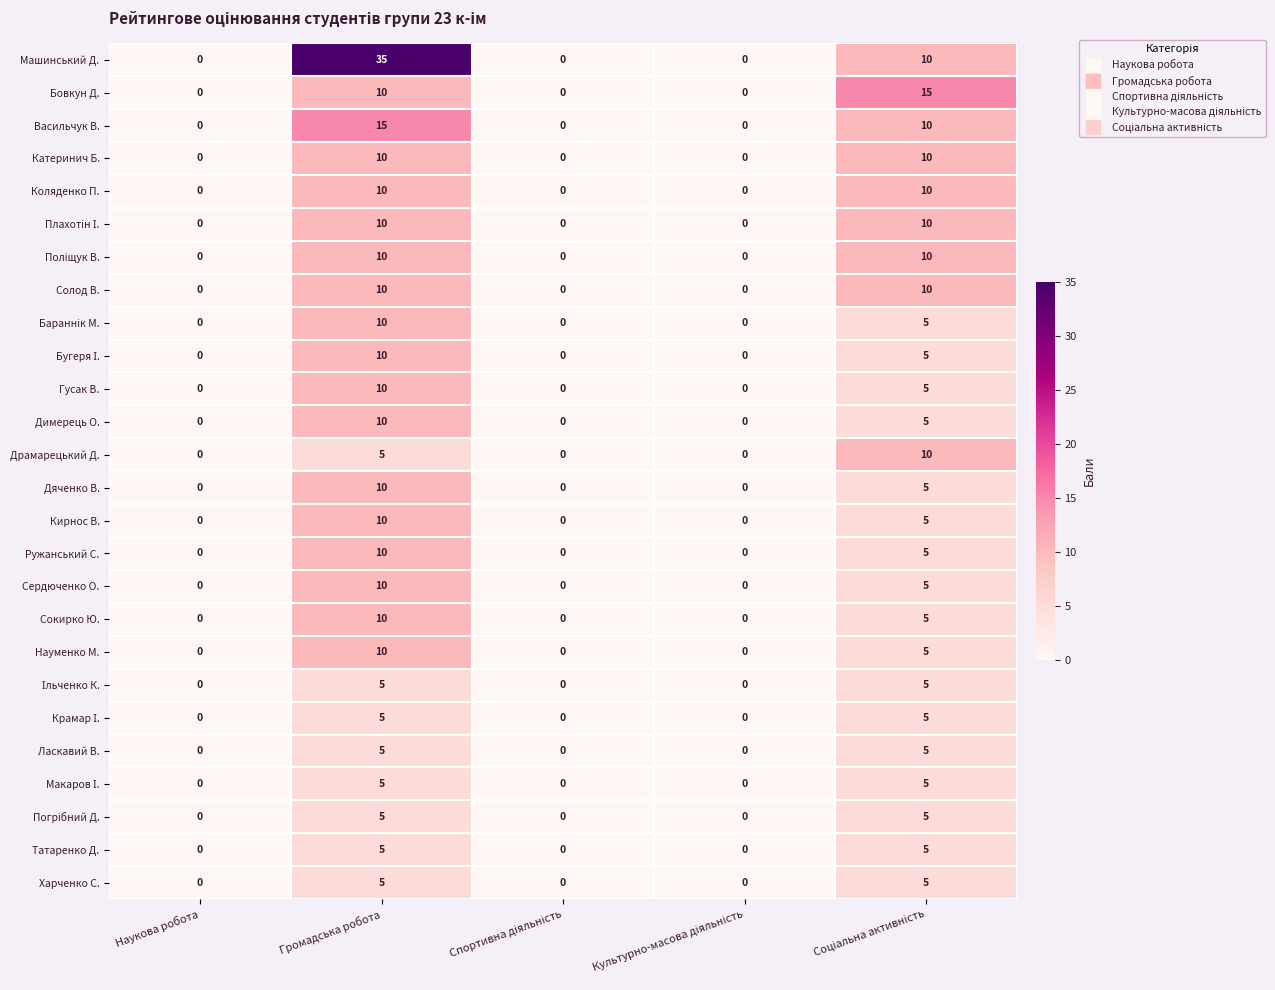

What is the difference between the second highest and second lowest values in the Ласкавий В. series?

5